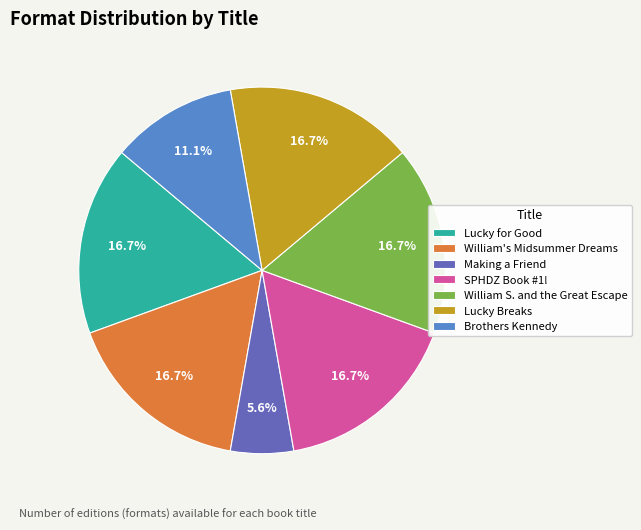

Does Lucky for Good represent more than half of the total?

No